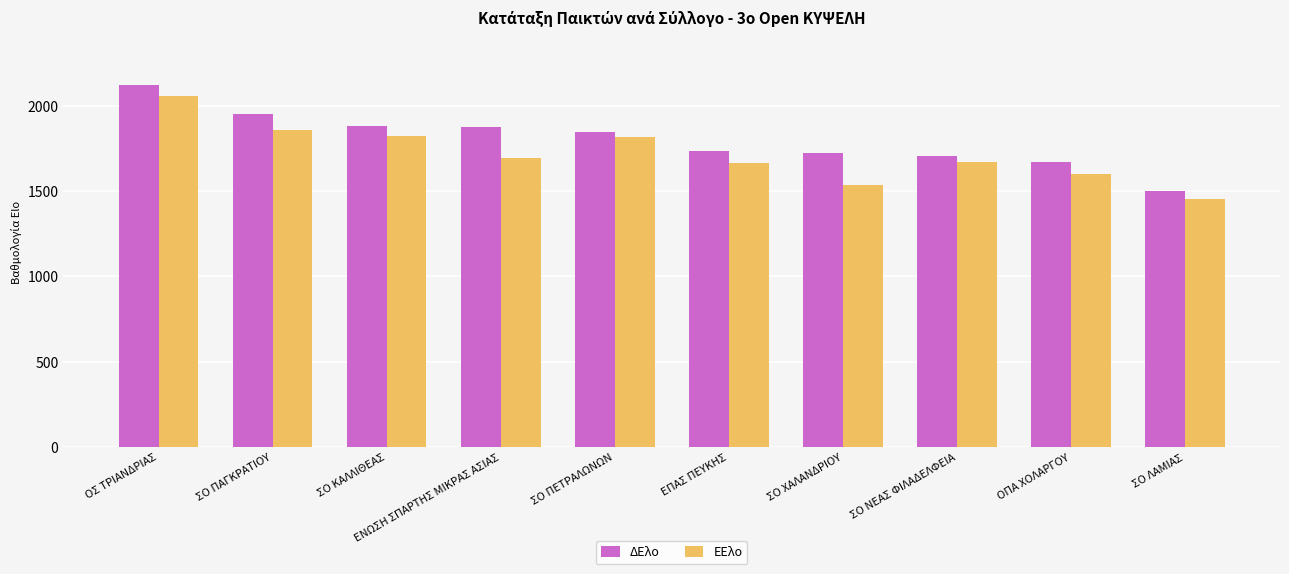

How many data points does each series have?

10